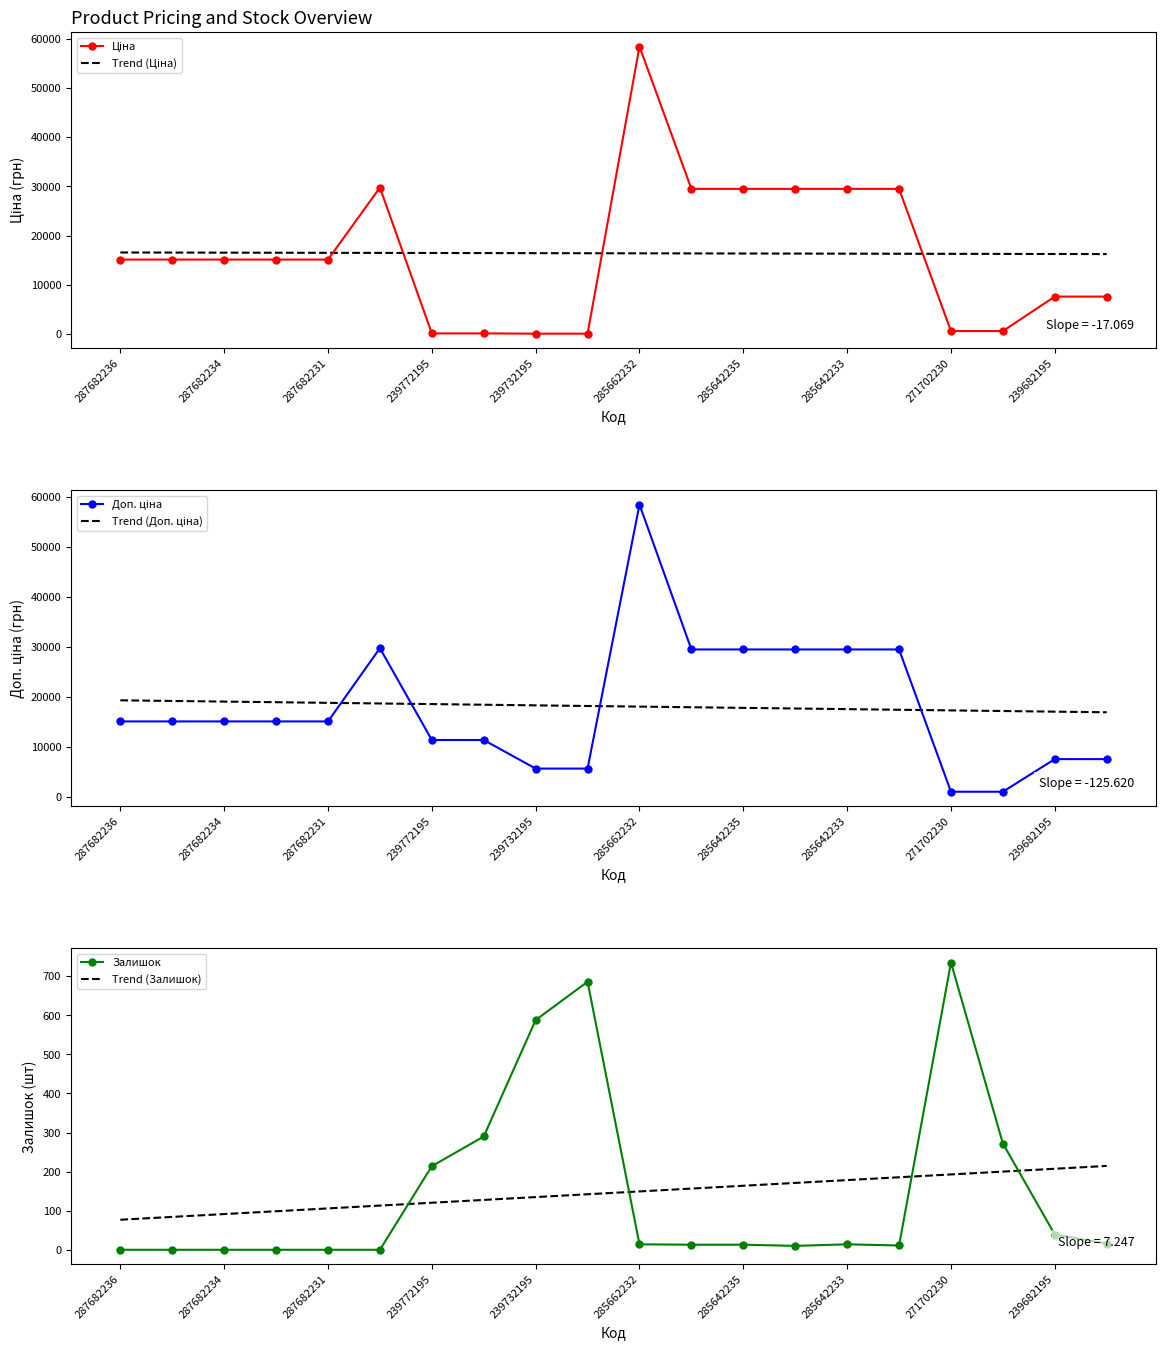

True or false: Залишок and Trend (Залишок) intersect in this chart.

True